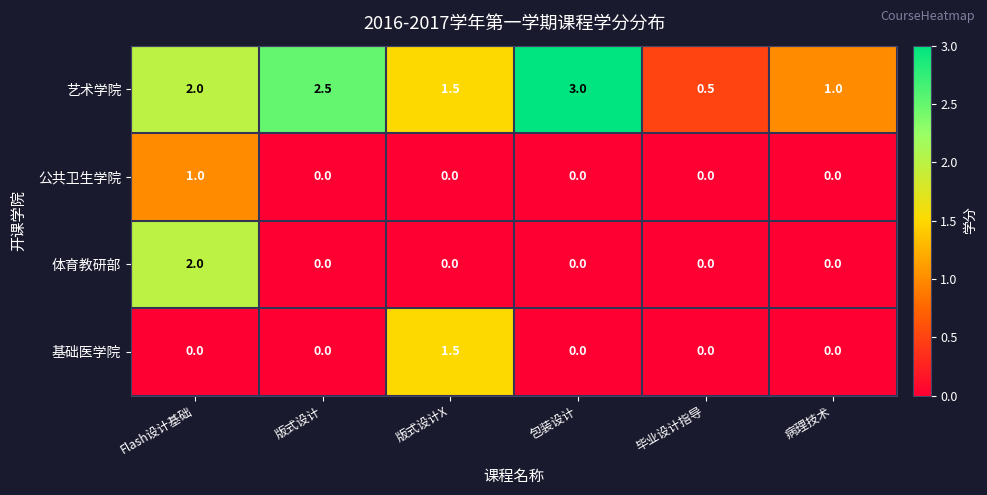

Reading left to right, extract all data points from this chart.

艺术学院: Flash设计基础=2.0	版式设计=2.5	版式设计X=1.5	包装设计=3.0	毕业设计指导=0.5	病理技术=1.0
公共卫生学院: Flash设计基础=1.0	版式设计=0.0	版式设计X=0.0	包装设计=0.0	毕业设计指导=0.0	病理技术=0.0
体育教研部: Flash设计基础=2.0	版式设计=0.0	版式设计X=0.0	包装设计=0.0	毕业设计指导=0.0	病理技术=0.0
基础医学院: Flash设计基础=0.0	版式设计=0.0	版式设计X=1.5	包装设计=0.0	毕业设计指导=0.0	病理技术=0.0